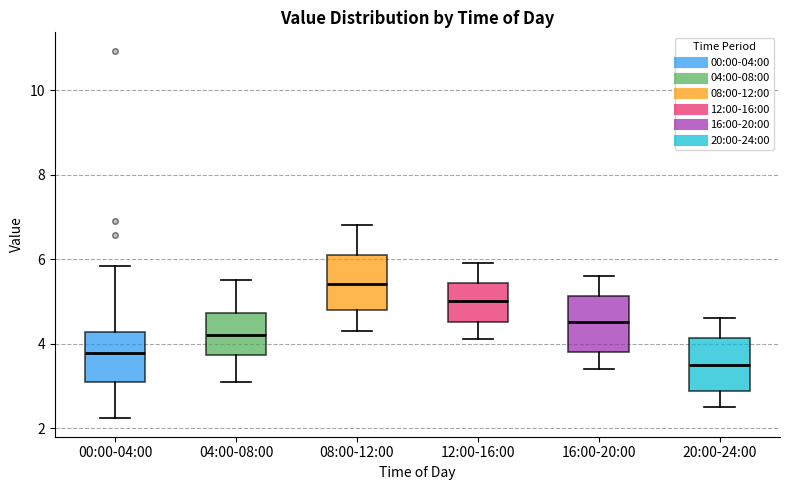

Which box's median line is the lowest?

20:00-24:00